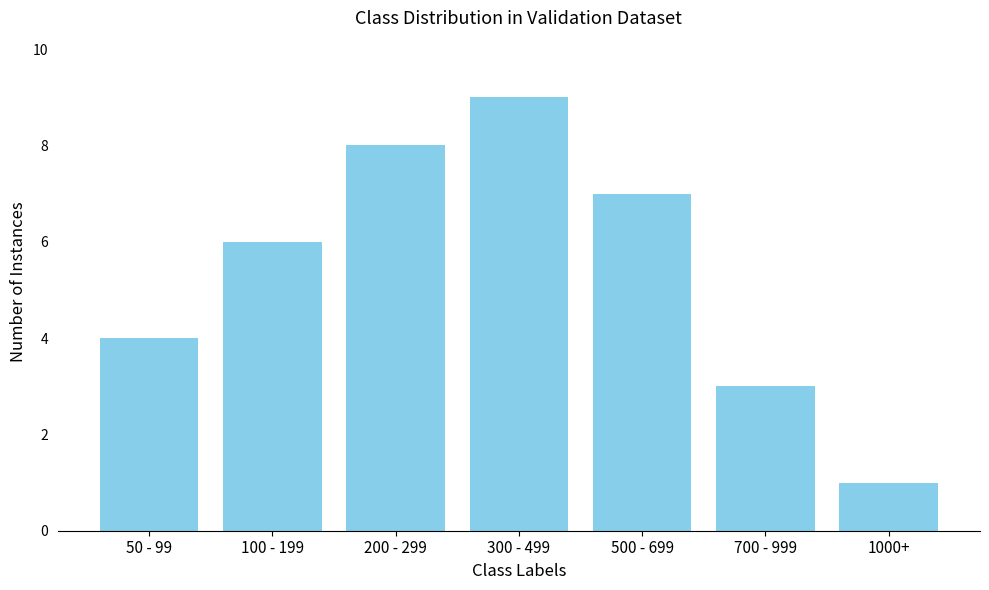

Reading left to right, transcribe all the data shown in this chart.

50 - 99=4	100 - 199=6	200 - 299=8	300 - 499=9	500 - 699=7	700 - 999=3	1000+=1